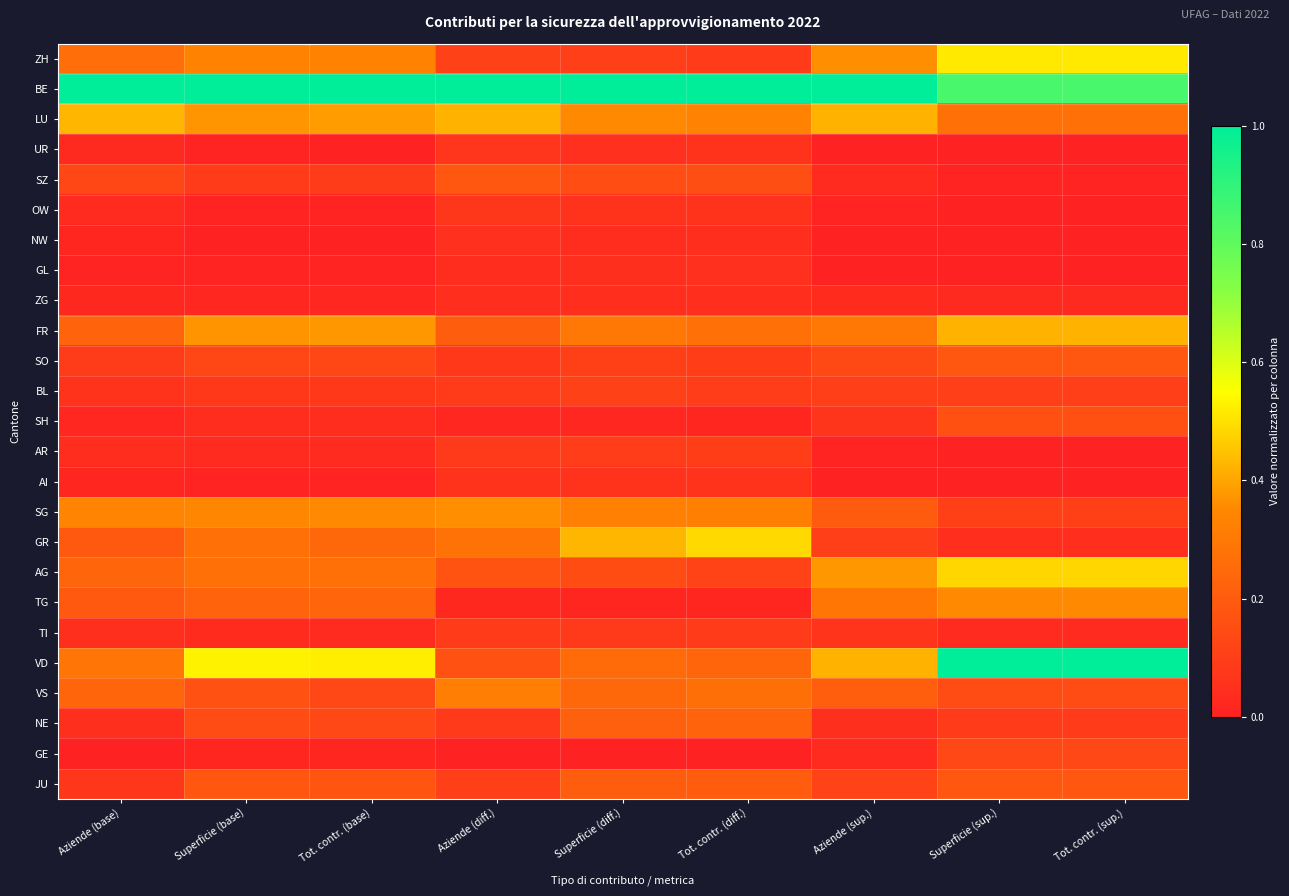

Reading right to left, transcribe all the data shown in this chart.

ZH: Tot. contr. (sup.)=0.5	Superficie (sup.)=0.5	Aziende (sup.)=0.4	Tot. contr. (diff.)=0.1	Superficie (diff.)=0.1	Aziende (diff.)=0.1	Tot. contr. (base)=0.3	Superficie (base)=0.3	Aziende (base)=0.3
BE: Tot. contr. (sup.)=0.9	Superficie (sup.)=0.9	Aziende (sup.)=1.0	Tot. contr. (diff.)=1.0	Superficie (diff.)=1.0	Aziende (diff.)=1.0	Tot. contr. (base)=1.0	Superficie (base)=1.0	Aziende (base)=1.0
LU: Tot. contr. (sup.)=0.3	Superficie (sup.)=0.3	Aziende (sup.)=0.4	Tot. contr. (diff.)=0.3	Superficie (diff.)=0.4	Aziende (diff.)=0.4	Tot. contr. (base)=0.4	Superficie (base)=0.4	Aziende (base)=0.4
UR: Tot. contr. (sup.)=0.0	Superficie (sup.)=0.0	Aziende (sup.)=0.0	Tot. contr. (diff.)=0.1	Superficie (diff.)=0.1	Aziende (diff.)=0.1	Tot. contr. (base)=0.0	Superficie (base)=0.0	Aziende (base)=0.0
SZ: Tot. contr. (sup.)=0.0	Superficie (sup.)=0.0	Aziende (sup.)=0.0	Tot. contr. (diff.)=0.2	Superficie (diff.)=0.2	Aziende (diff.)=0.2	Tot. contr. (base)=0.1	Superficie (base)=0.1	Aziende (base)=0.1
OW: Tot. contr. (sup.)=0.0	Superficie (sup.)=0.0	Aziende (sup.)=0.0	Tot. contr. (diff.)=0.1	Superficie (diff.)=0.1	Aziende (diff.)=0.1	Tot. contr. (base)=0.0	Superficie (base)=0.0	Aziende (base)=0.0
NW: Tot. contr. (sup.)=0.0	Superficie (sup.)=0.0	Aziende (sup.)=0.0	Tot. contr. (diff.)=0.0	Superficie (diff.)=0.0	Aziende (diff.)=0.1	Tot. contr. (base)=0.0	Superficie (base)=0.0	Aziende (base)=0.0
GL: Tot. contr. (sup.)=0.0	Superficie (sup.)=0.0	Aziende (sup.)=0.0	Tot. contr. (diff.)=0.1	Superficie (diff.)=0.0	Aziende (diff.)=0.0	Tot. contr. (base)=0.0	Superficie (base)=0.0	Aziende (base)=0.0
ZG: Tot. contr. (sup.)=0.0	Superficie (sup.)=0.0	Aziende (sup.)=0.0	Tot. contr. (diff.)=0.0	Superficie (diff.)=0.0	Aziende (diff.)=0.0	Tot. contr. (base)=0.0	Superficie (base)=0.0	Aziende (base)=0.0
FR: Tot. contr. (sup.)=0.4	Superficie (sup.)=0.4	Aziende (sup.)=0.3	Tot. contr. (diff.)=0.3	Superficie (diff.)=0.3	Aziende (diff.)=0.2	Tot. contr. (base)=0.4	Superficie (base)=0.4	Aziende (base)=0.2
SO: Tot. contr. (sup.)=0.2	Superficie (sup.)=0.2	Aziende (sup.)=0.1	Tot. contr. (diff.)=0.1	Superficie (diff.)=0.1	Aziende (diff.)=0.1	Tot. contr. (base)=0.1	Superficie (base)=0.1	Aziende (base)=0.1
BL: Tot. contr. (sup.)=0.1	Superficie (sup.)=0.1	Aziende (sup.)=0.1	Tot. contr. (diff.)=0.1	Superficie (diff.)=0.1	Aziende (diff.)=0.1	Tot. contr. (base)=0.1	Superficie (base)=0.1	Aziende (base)=0.1
SH: Tot. contr. (sup.)=0.2	Superficie (sup.)=0.2	Aziende (sup.)=0.1	Tot. contr. (diff.)=0.0	Superficie (diff.)=0.0	Aziende (diff.)=0.0	Tot. contr. (base)=0.0	Superficie (base)=0.0	Aziende (base)=0.0
AR: Tot. contr. (sup.)=0.0	Superficie (sup.)=0.0	Aziende (sup.)=0.0	Tot. contr. (diff.)=0.1	Superficie (diff.)=0.1	Aziende (diff.)=0.1	Tot. contr. (base)=0.0	Superficie (base)=0.0	Aziende (base)=0.0
AI: Tot. contr. (sup.)=0.0	Superficie (sup.)=0.0	Aziende (sup.)=0.0	Tot. contr. (diff.)=0.1	Superficie (diff.)=0.1	Aziende (diff.)=0.1	Tot. contr. (base)=0.0	Superficie (base)=0.0	Aziende (base)=0.0
SG: Tot. contr. (sup.)=0.1	Superficie (sup.)=0.1	Aziende (sup.)=0.2	Tot. contr. (diff.)=0.3	Superficie (diff.)=0.3	Aziende (diff.)=0.4	Tot. contr. (base)=0.4	Superficie (base)=0.3	Aziende (base)=0.3
GR: Tot. contr. (sup.)=0.0	Superficie (sup.)=0.0	Aziende (sup.)=0.1	Tot. contr. (diff.)=0.5	Superficie (diff.)=0.4	Aziende (diff.)=0.3	Tot. contr. (base)=0.2	Superficie (base)=0.3	Aziende (base)=0.2
AG: Tot. contr. (sup.)=0.5	Superficie (sup.)=0.5	Aziende (sup.)=0.4	Tot. contr. (diff.)=0.1	Superficie (diff.)=0.1	Aziende (diff.)=0.2	Tot. contr. (base)=0.3	Superficie (base)=0.3	Aziende (base)=0.2
TG: Tot. contr. (sup.)=0.4	Superficie (sup.)=0.4	Aziende (sup.)=0.3	Tot. contr. (diff.)=0.0	Superficie (diff.)=0.0	Aziende (diff.)=0.0	Tot. contr. (base)=0.2	Superficie (base)=0.2	Aziende (base)=0.2
TI: Tot. contr. (sup.)=0.0	Superficie (sup.)=0.0	Aziende (sup.)=0.1	Tot. contr. (diff.)=0.1	Superficie (diff.)=0.1	Aziende (diff.)=0.1	Tot. contr. (base)=0.0	Superficie (base)=0.0	Aziende (base)=0.0
VD: Tot. contr. (sup.)=1.0	Superficie (sup.)=1.0	Aziende (sup.)=0.4	Tot. contr. (diff.)=0.2	Superficie (diff.)=0.3	Aziende (diff.)=0.2	Tot. contr. (base)=0.5	Superficie (base)=0.5	Aziende (base)=0.3
VS: Tot. contr. (sup.)=0.1	Superficie (sup.)=0.1	Aziende (sup.)=0.2	Tot. contr. (diff.)=0.3	Superficie (diff.)=0.2	Aziende (diff.)=0.3	Tot. contr. (base)=0.1	Superficie (base)=0.2	Aziende (base)=0.2
NE: Tot. contr. (sup.)=0.1	Superficie (sup.)=0.1	Aziende (sup.)=0.0	Tot. contr. (diff.)=0.2	Superficie (diff.)=0.2	Aziende (diff.)=0.1	Tot. contr. (base)=0.1	Superficie (base)=0.1	Aziende (base)=0.0
GE: Tot. contr. (sup.)=0.1	Superficie (sup.)=0.1	Aziende (sup.)=0.0	Tot. contr. (diff.)=0.0	Superficie (diff.)=0.0	Aziende (diff.)=0.0	Tot. contr. (base)=0.0	Superficie (base)=0.0	Aziende (base)=0.0
JU: Tot. contr. (sup.)=0.2	Superficie (sup.)=0.2	Aziende (sup.)=0.1	Tot. contr. (diff.)=0.2	Superficie (diff.)=0.2	Aziende (diff.)=0.1	Tot. contr. (base)=0.2	Superficie (base)=0.2	Aziende (base)=0.1